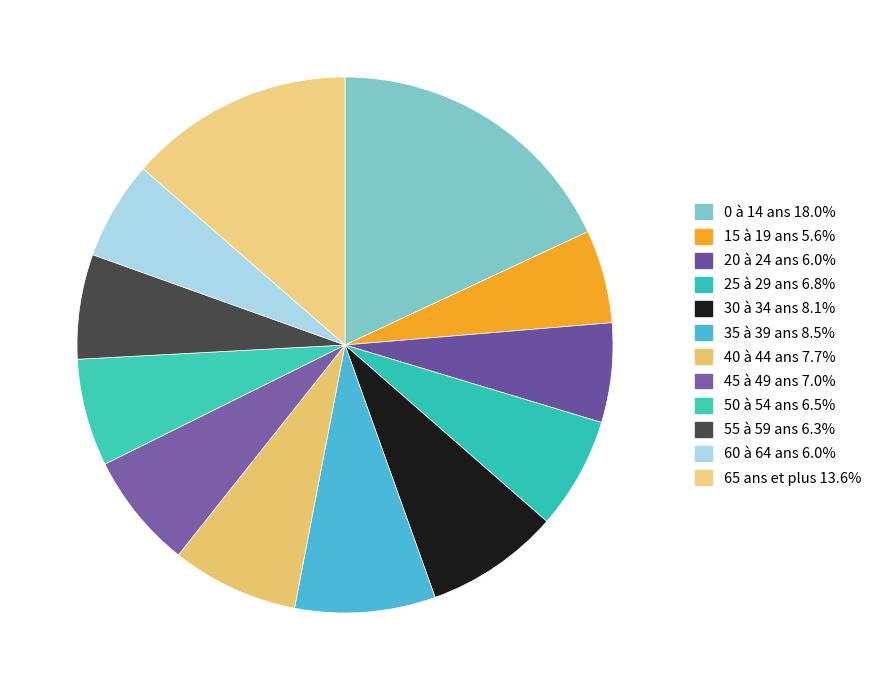

How many slices are in this pie chart?

12